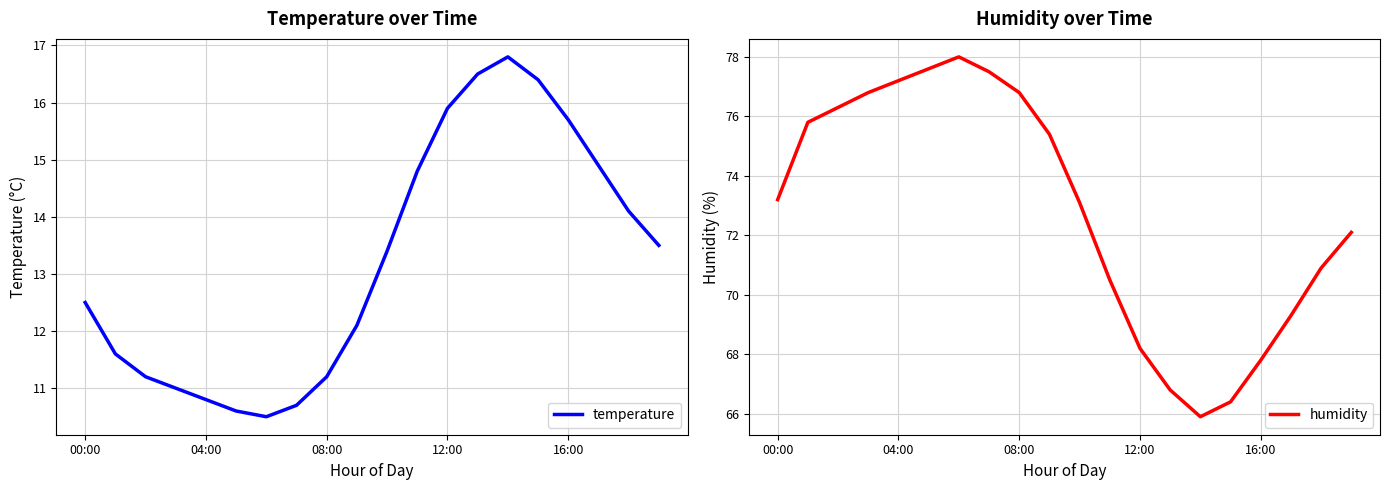

Is it true that temperature equals 27.2 at 16:00?

False